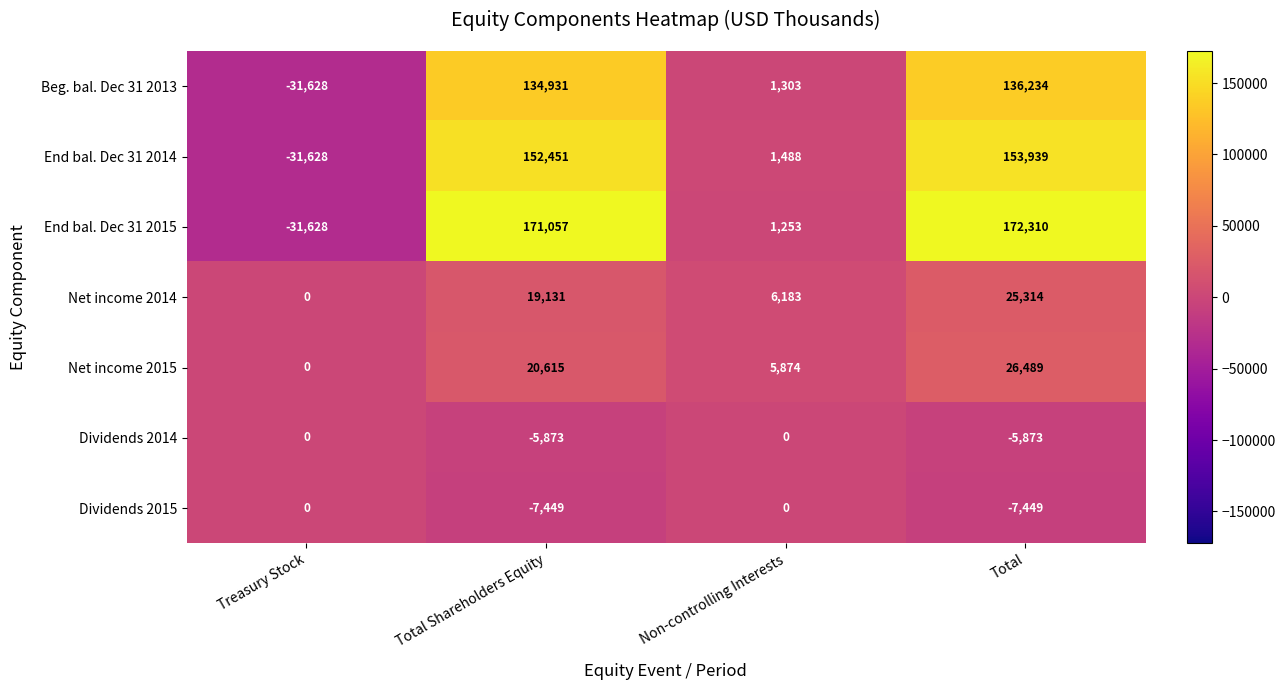

List the labels in order of Net income 2014 value, largest first.

Total, Total Shareholders Equity, Non-controlling Interests, Treasury Stock